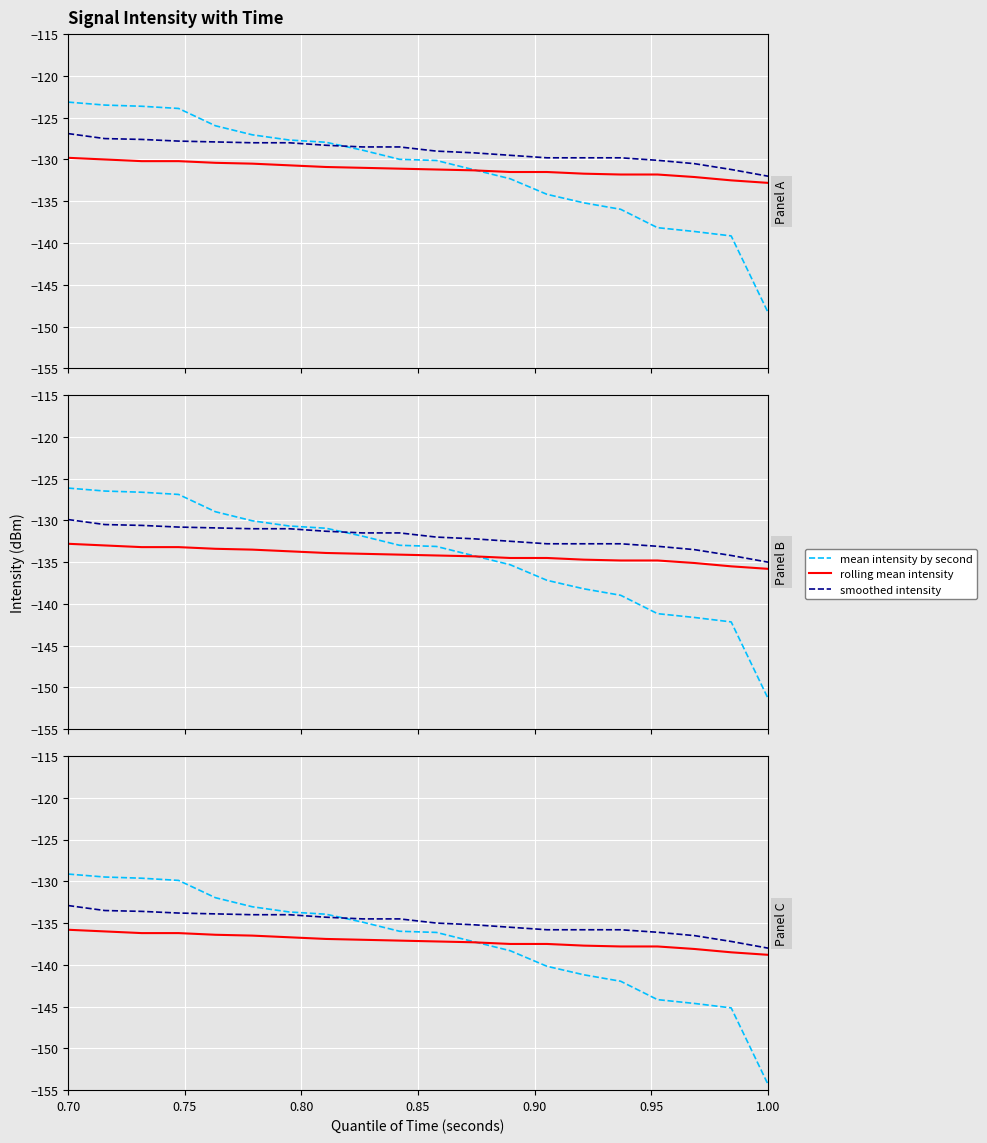

Which series has the widest spread of values?

mean intensity by second